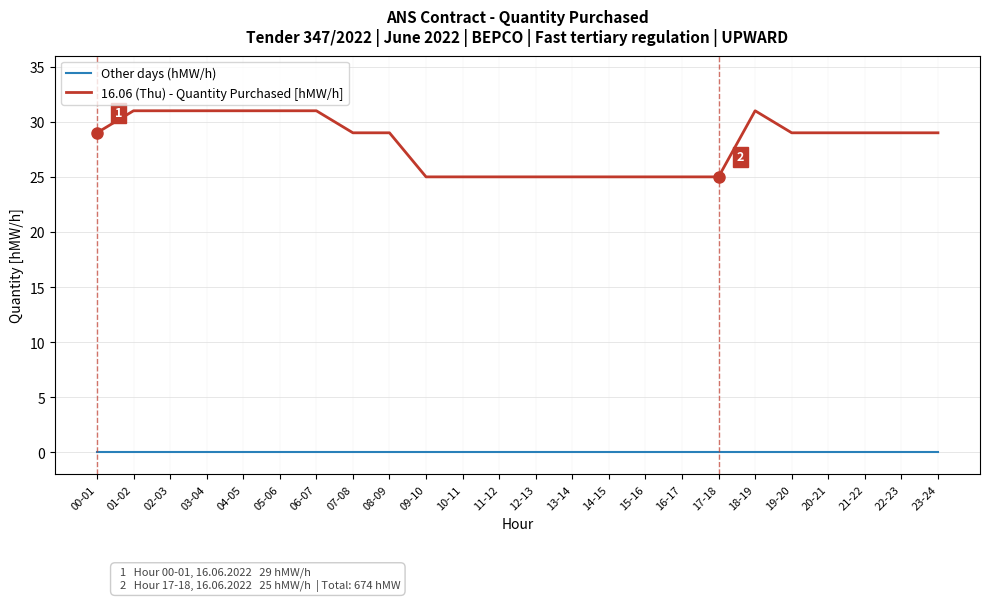

True or false: 16.06 (Thu) - Quantity Purchased [hMW/h] and Other days (hMW/h) intersect in this chart.

False